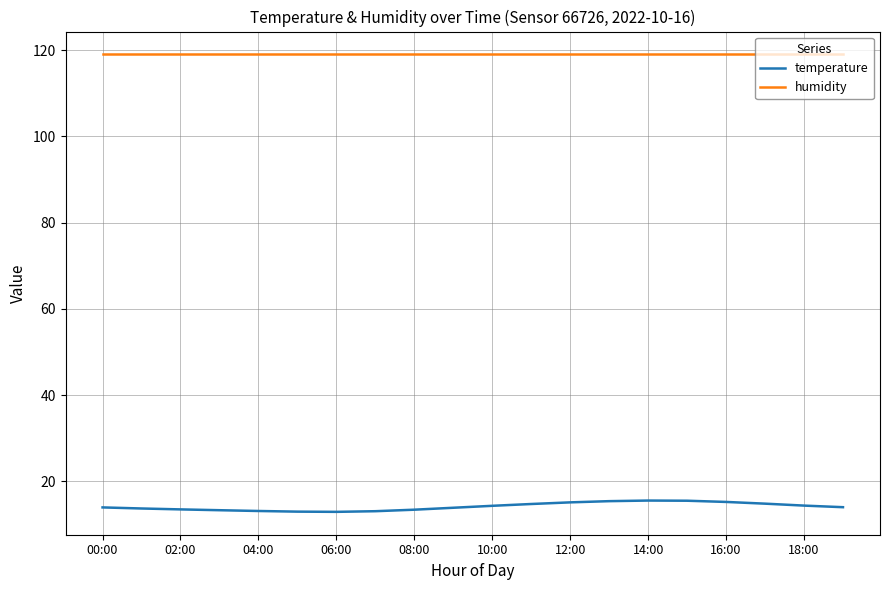

True or false: humidity and temperature intersect in this chart.

False